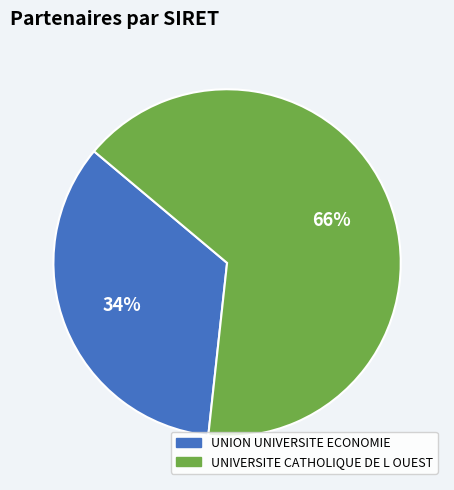

The UNION UNIVERSITE ECONOMIE slice represents 49% of the pie. True or false?

False